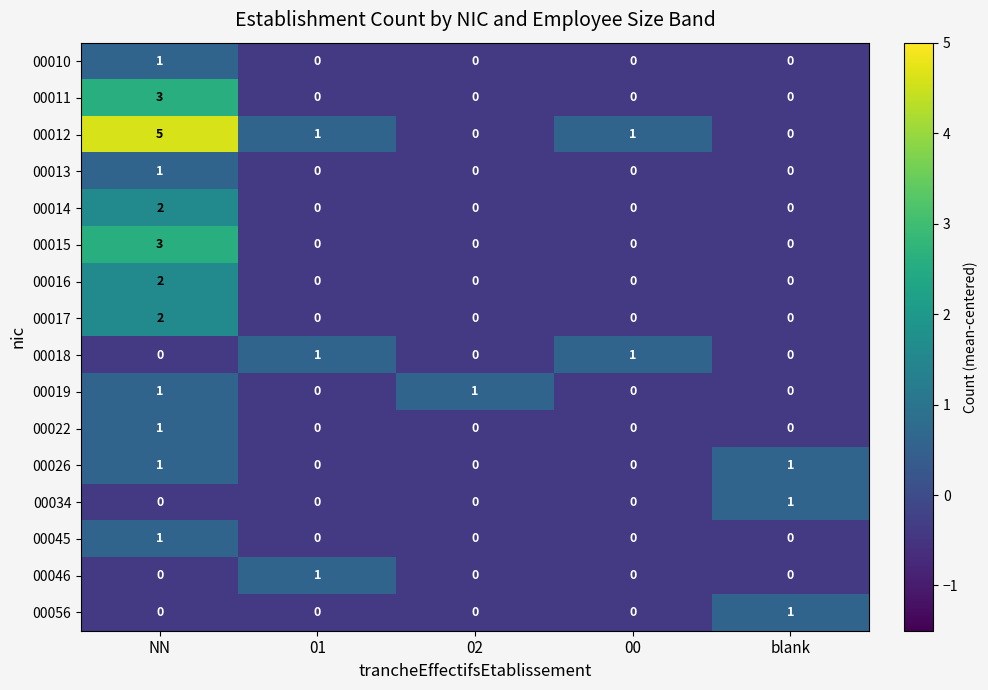

How many 00026 values are between 0 and 1?

5